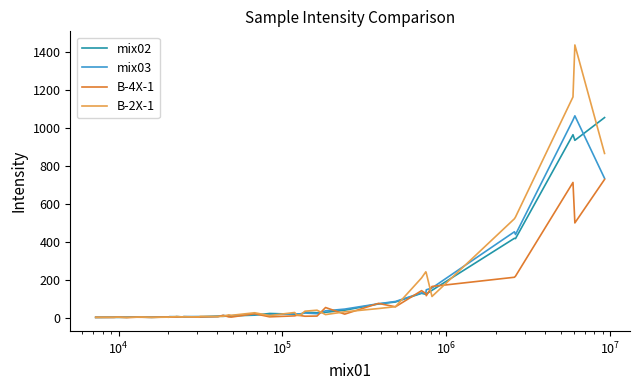

At how many categories does at least one series exceed 764?

3